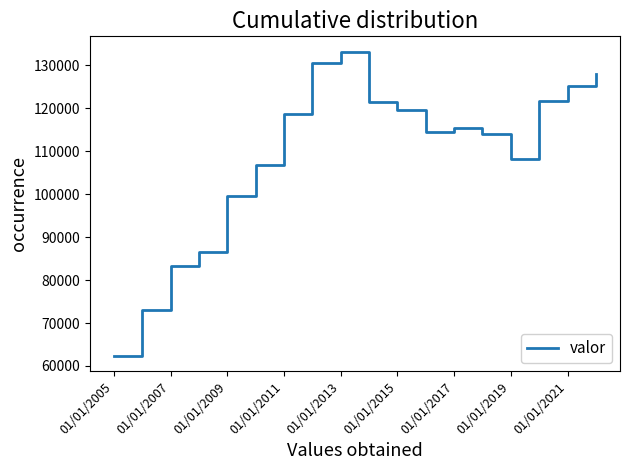

What is the minimum value shown in the chart?

62370